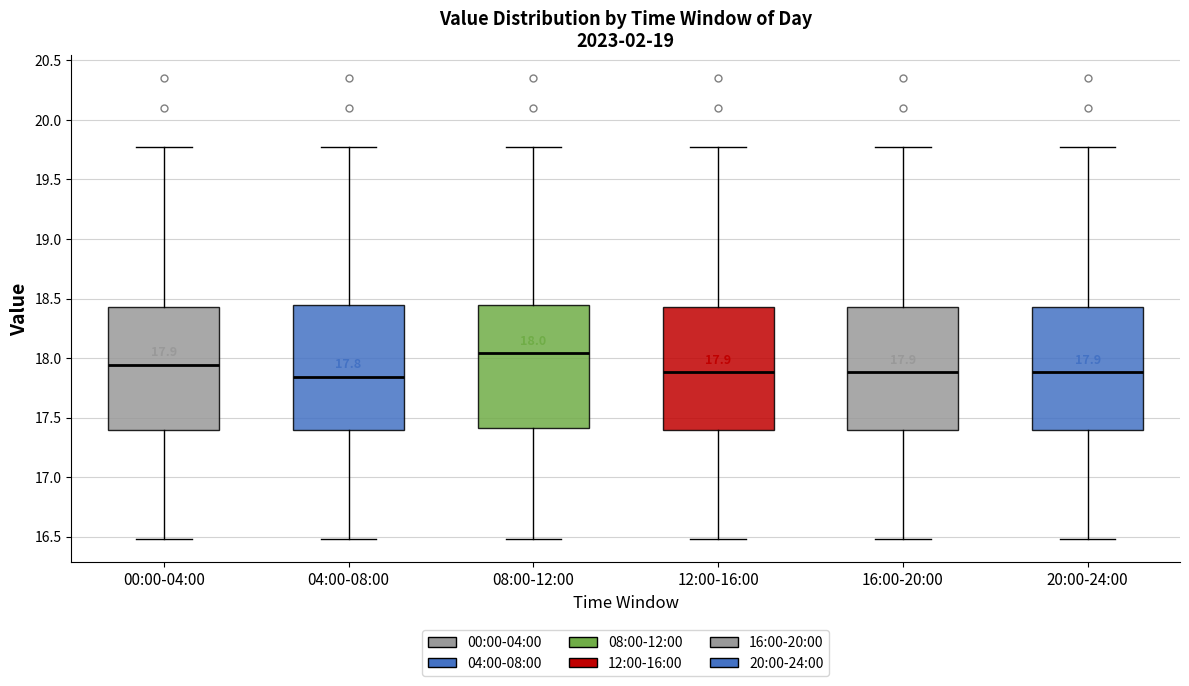

Which box's median line is the highest?

08:00-12:00